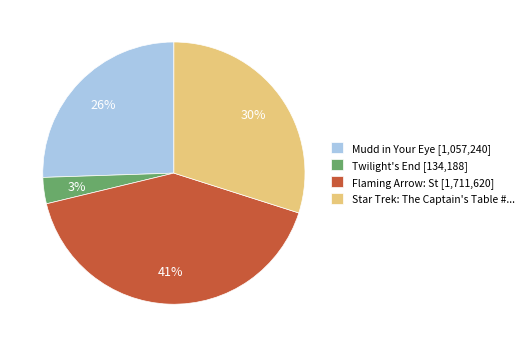

Rank the categories by value from lowest to highest.

Twilight's End [134,188], Mudd in Your Eye [1,057,240], Star Trek: The Captain's Table #..., Flaming Arrow: St [1,711,620]